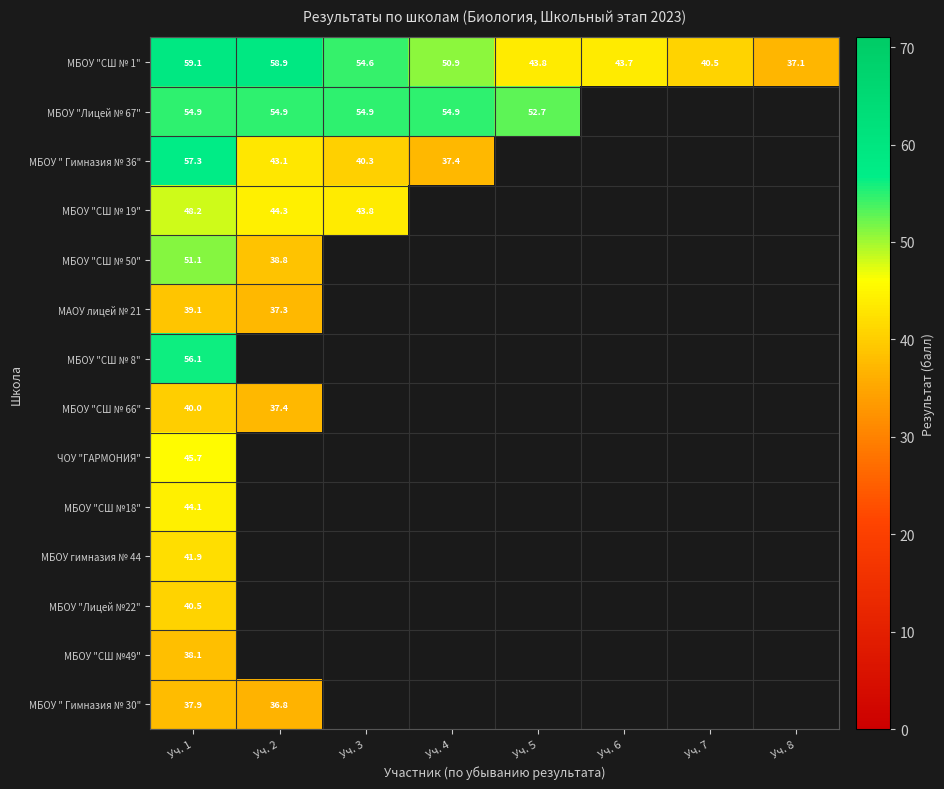

Rank the series at Уч. 1 from highest to lowest value.

МБОУ "СШ № 1", МБОУ " Гимназия № 36", МБОУ "СШ № 8", МБОУ "Лицей № 67", МБОУ "СШ № 50", МБОУ "СШ № 19", ЧОУ "ГАРМОНИЯ", МБОУ "СШ №18", МБОУ гимназия № 44, МБОУ "Лицей №22", МБОУ "СШ № 66", МАОУ лицей № 21, МБОУ "СШ №49", МБОУ " Гимназия № 30"